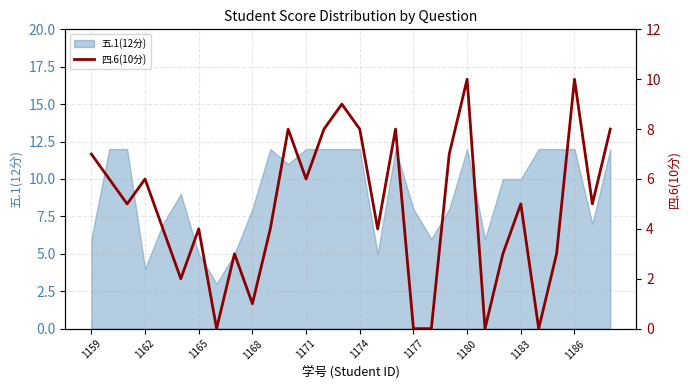

True or false: the data shows 8 at 13.

True